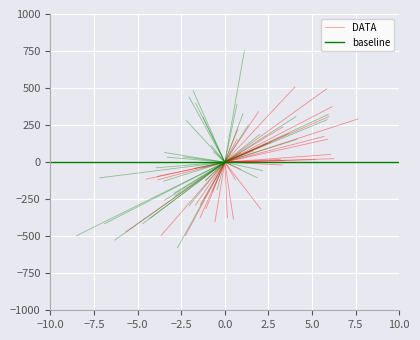

Rank the series by their maximum value, from lowest to highest.

baseline, DATA